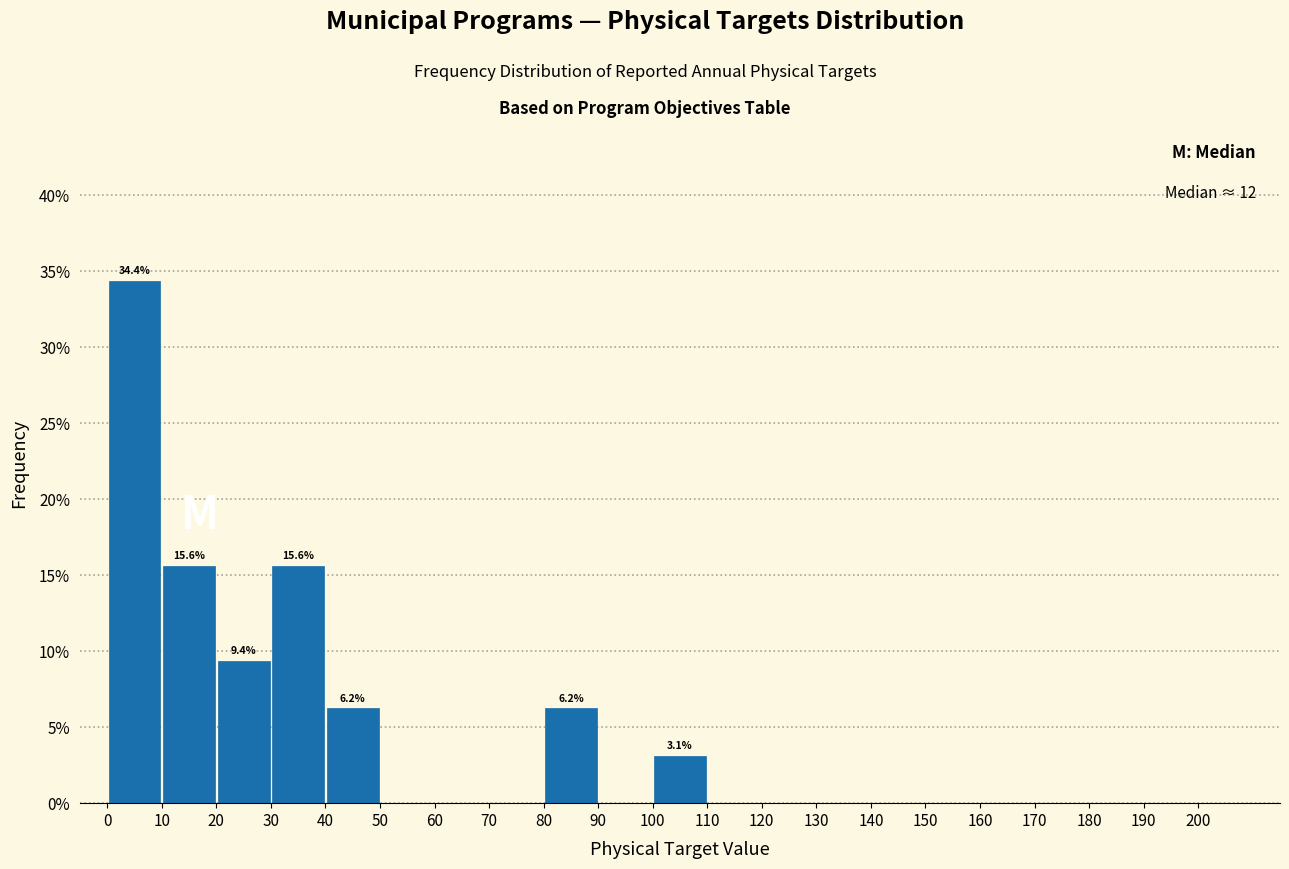

Which range on the x-axis has the tallest bar?

0 to 10